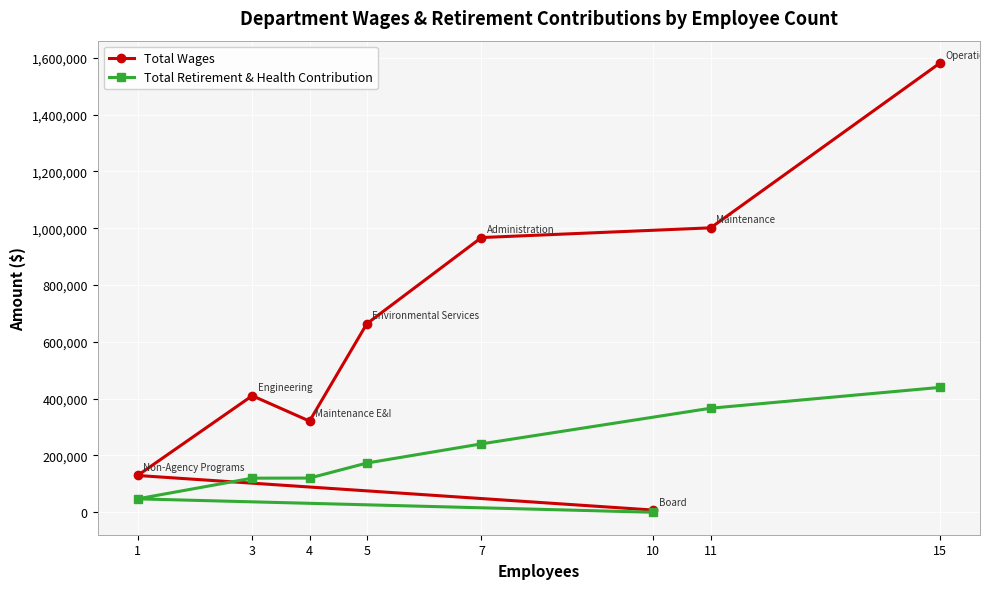

Count the number of data series in this chart.

2